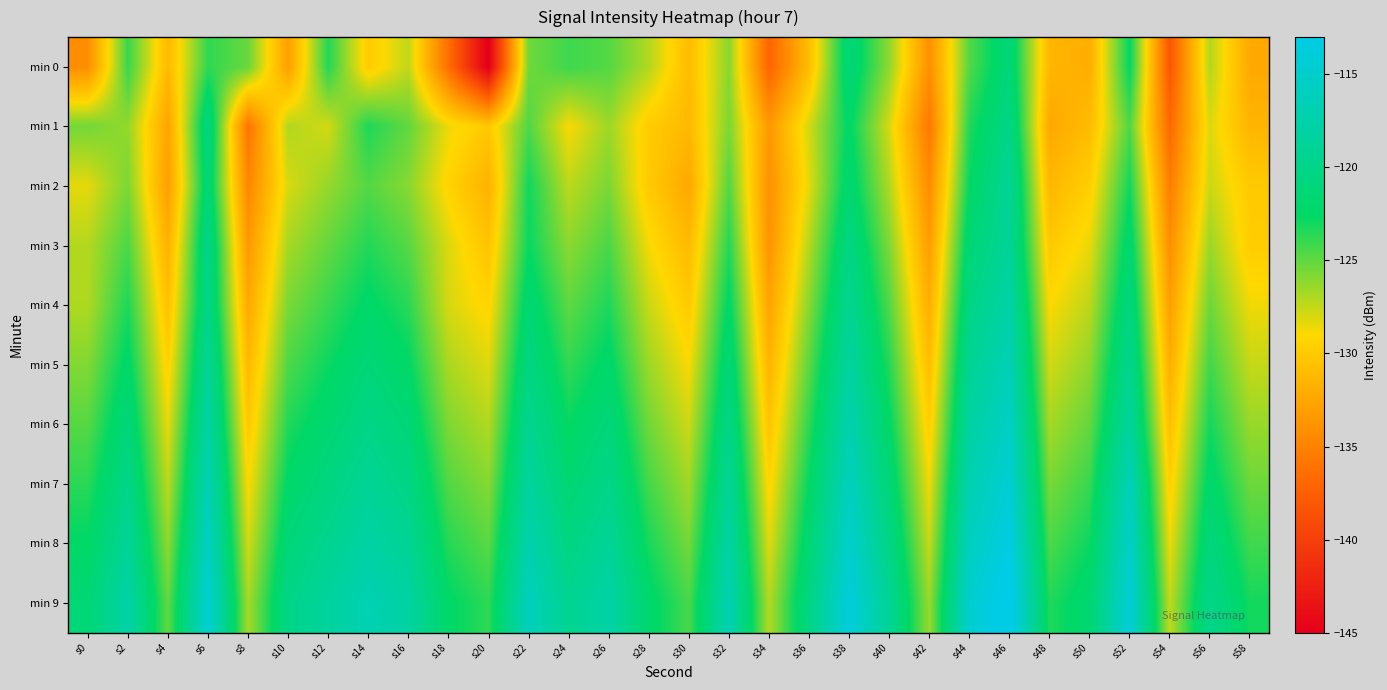

How many series are shown in this chart?

10